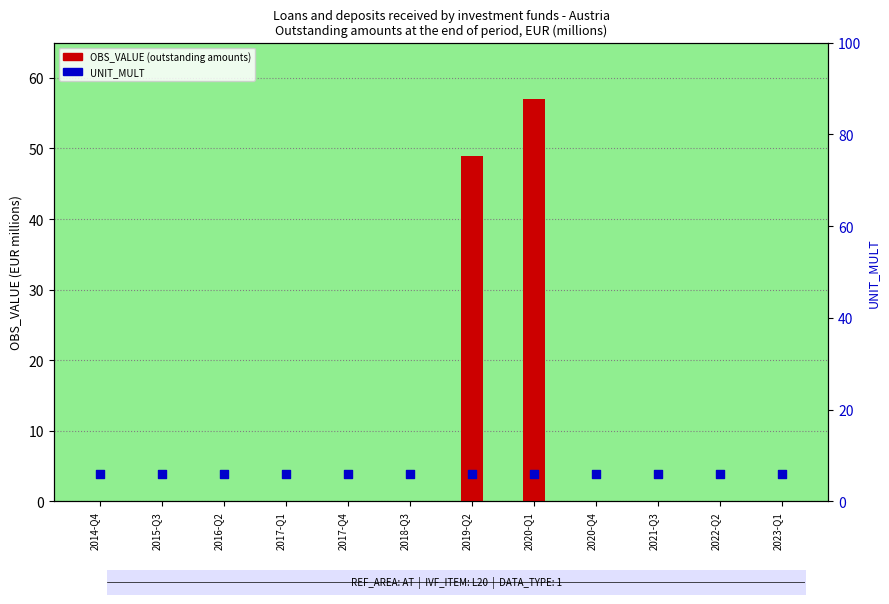

Is the value of UNIT_MULT at 2022-Q2 greater than the value of OBS_VALUE at 2023-Q1?

Yes